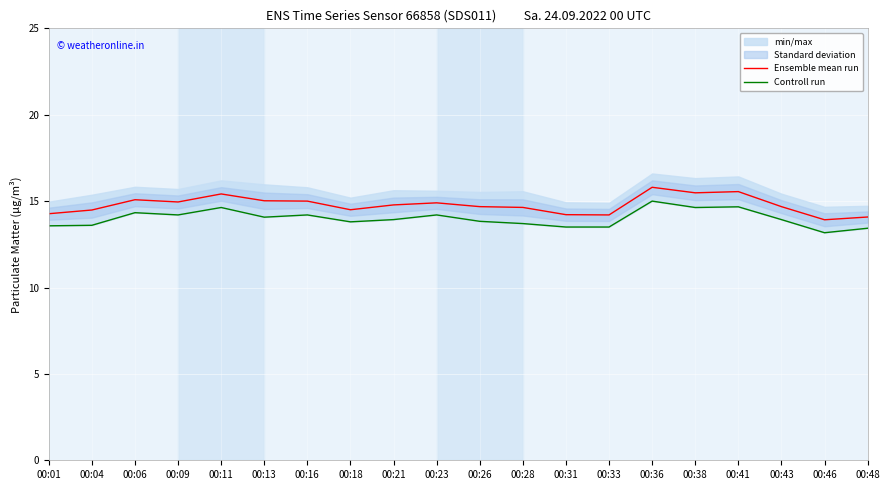

How many interior local peaks does the Ensemble mean run series have?

5